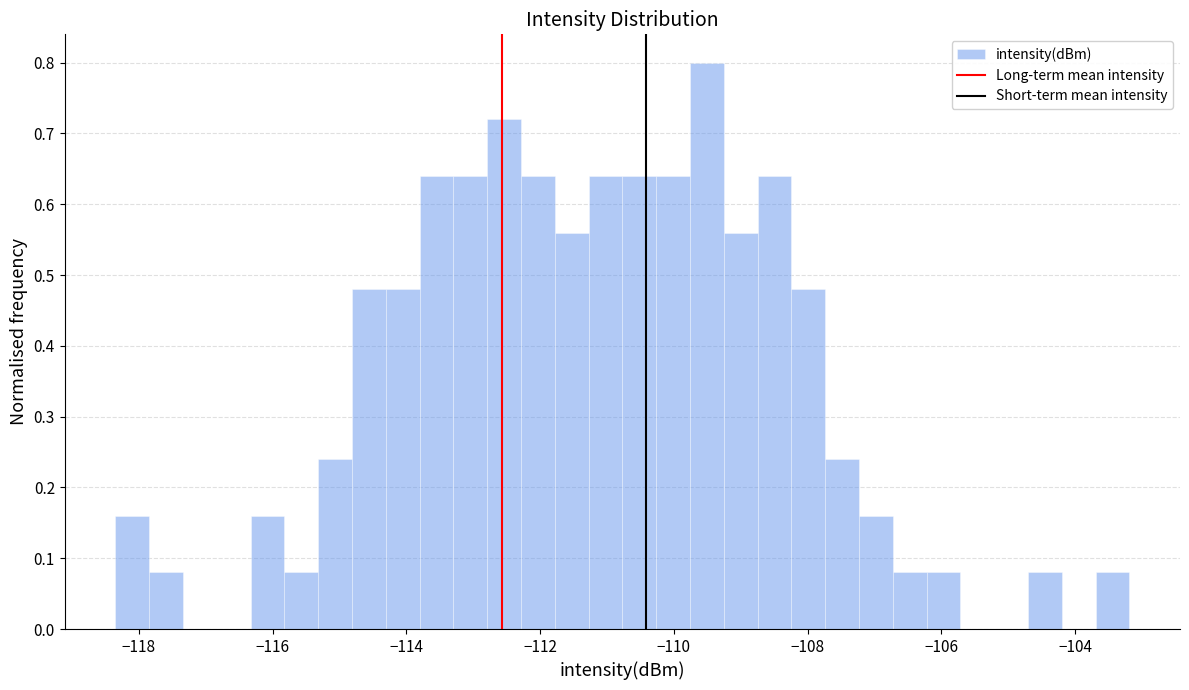

Read against the x-axis, roughly where is the centre of the tallest bar?

-109.6